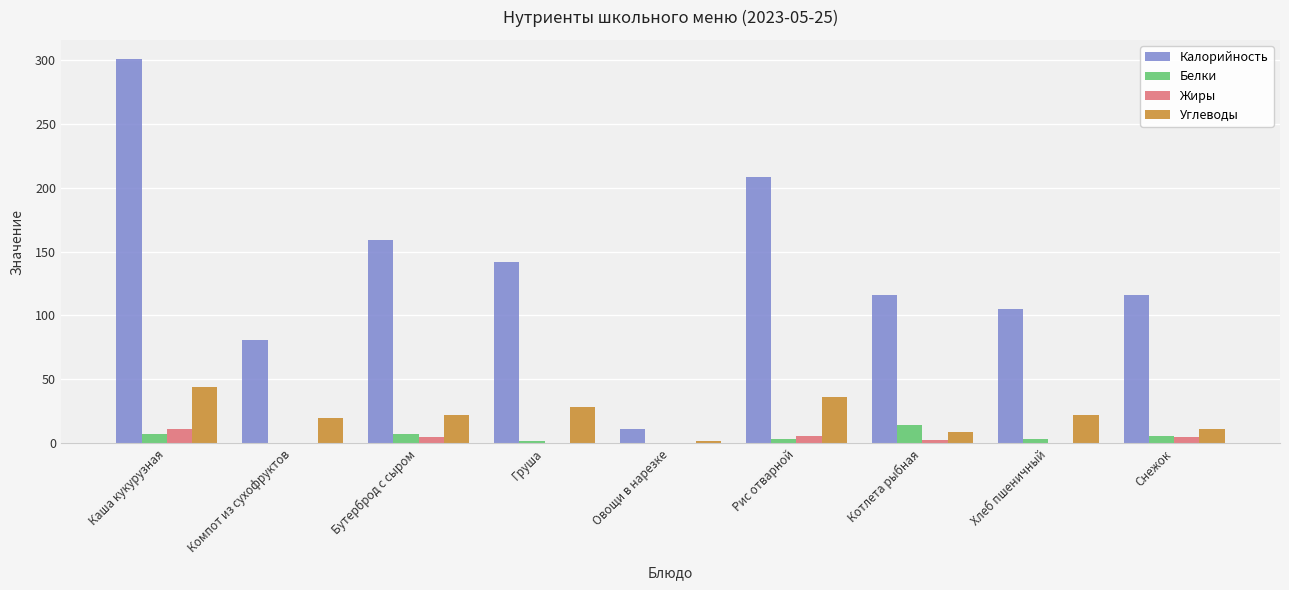

True or false: Белки has a value of 7.0 at Бутерброд с сыром.

True